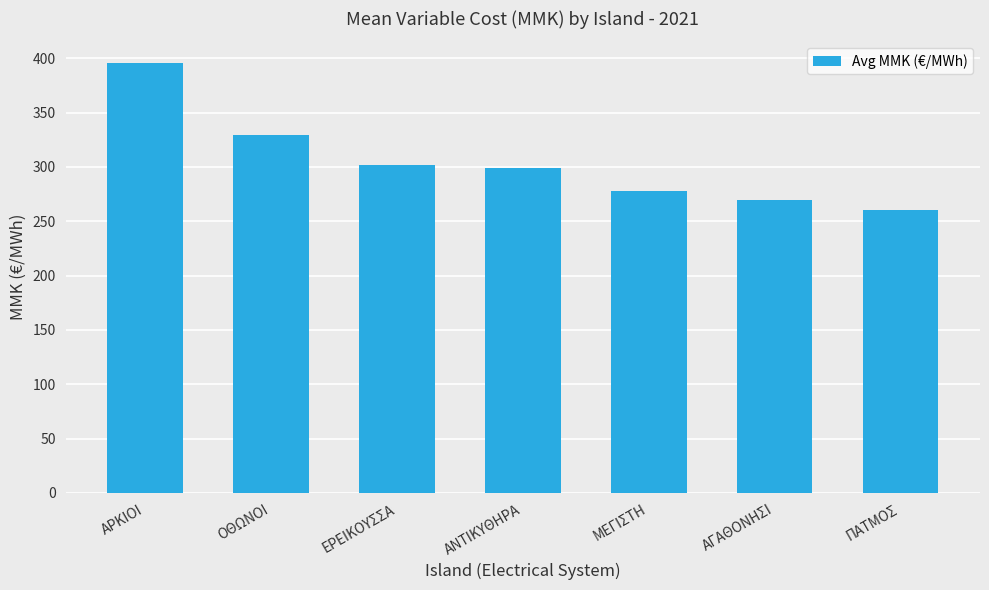

How many categories are shown in the chart?

7